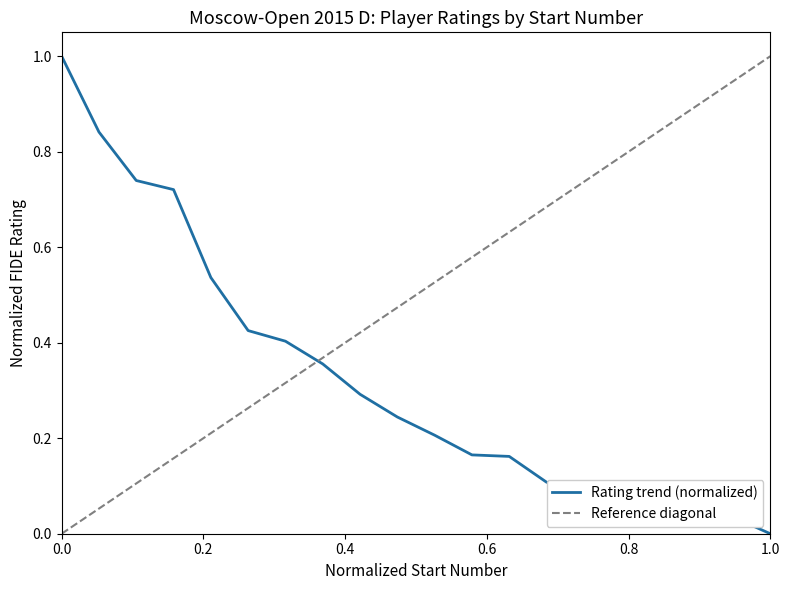

What is the sum of all values?

6.5